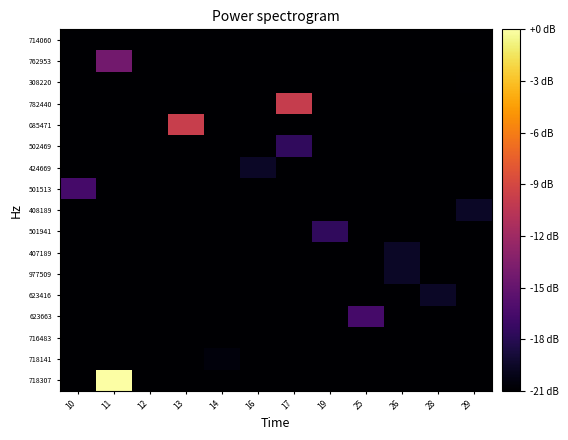

Which category has the highest value across all series?

11